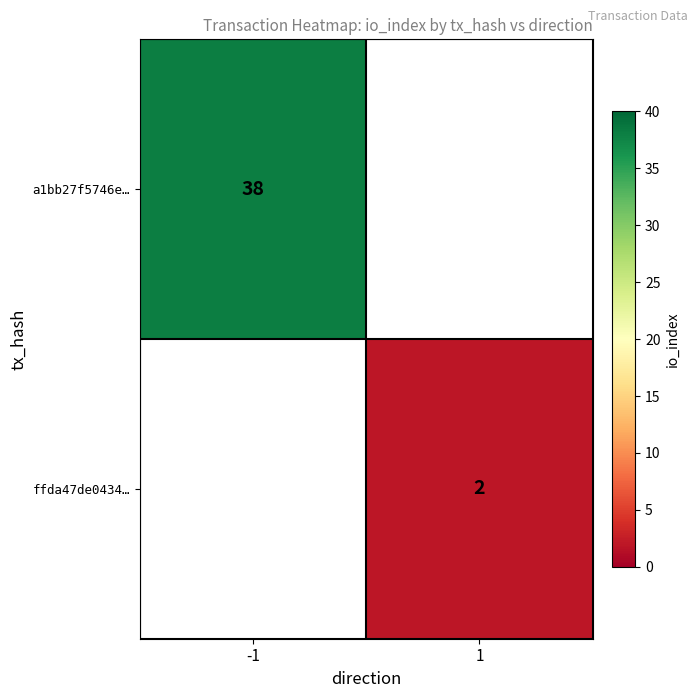

The value of ffda47de0434… at 1 is 1. True or false?

False